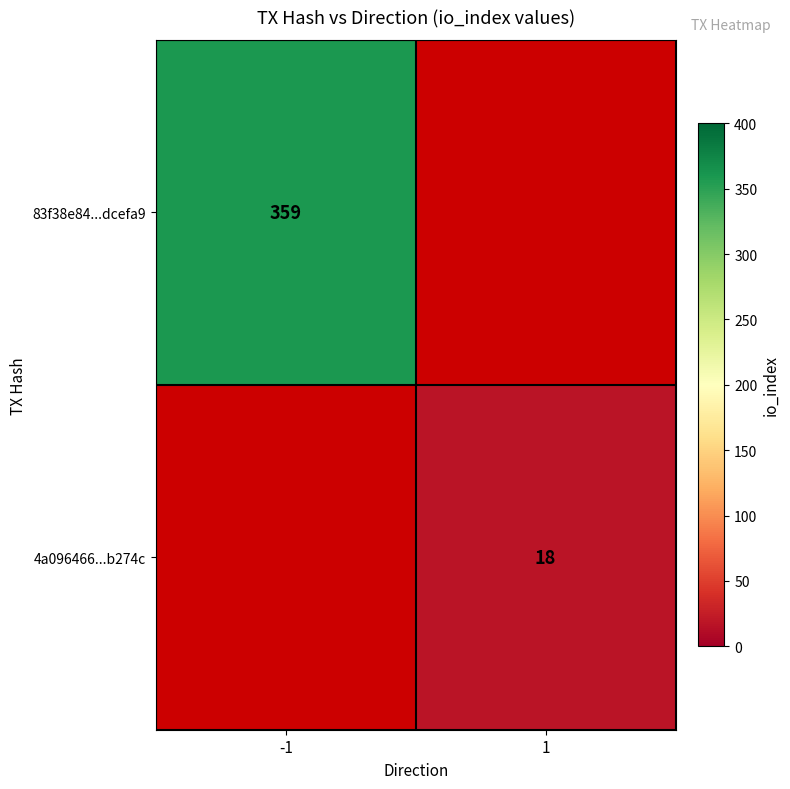

At how many categories does at least one series exceed 88?

1